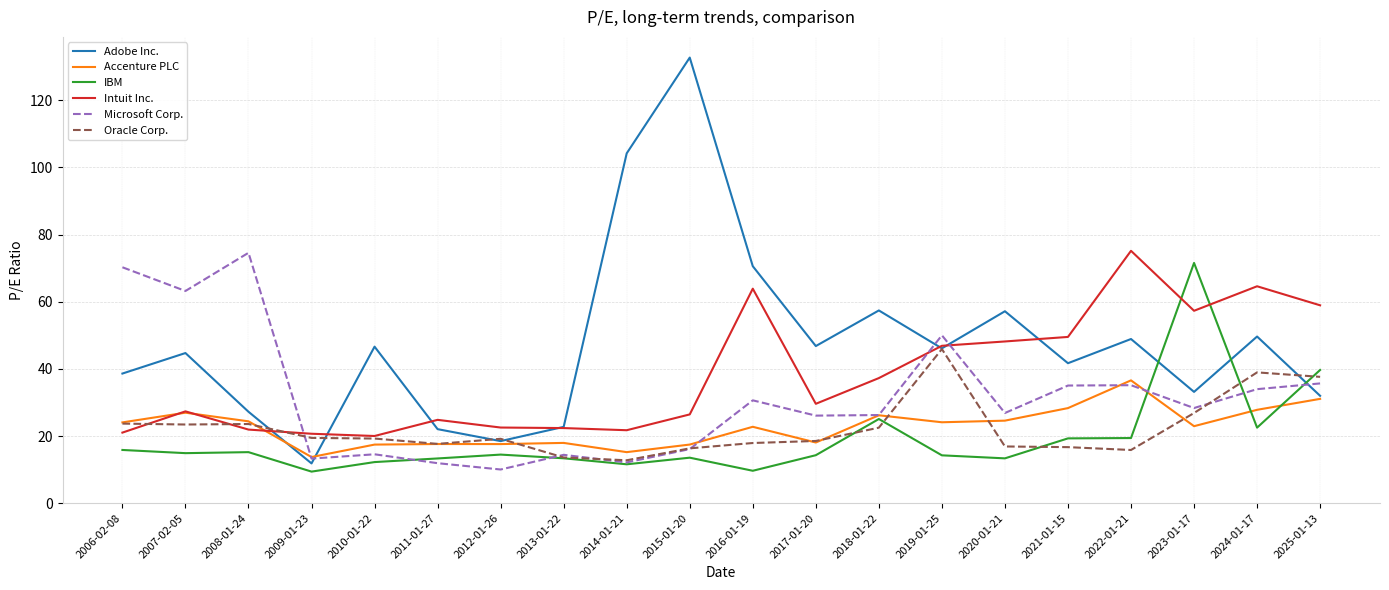

What is the smallest value displayed?

9.4